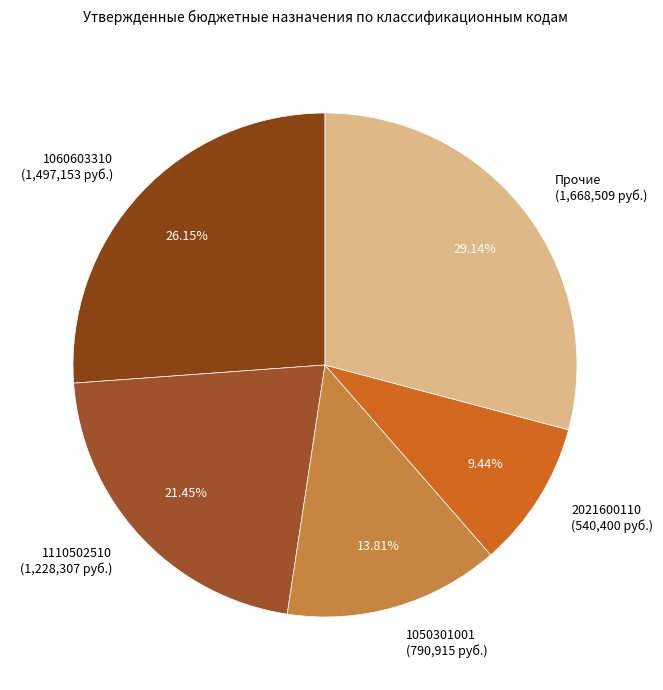

Does 1050301001 (790,915 руб.) account for over 50% of the chart?

No